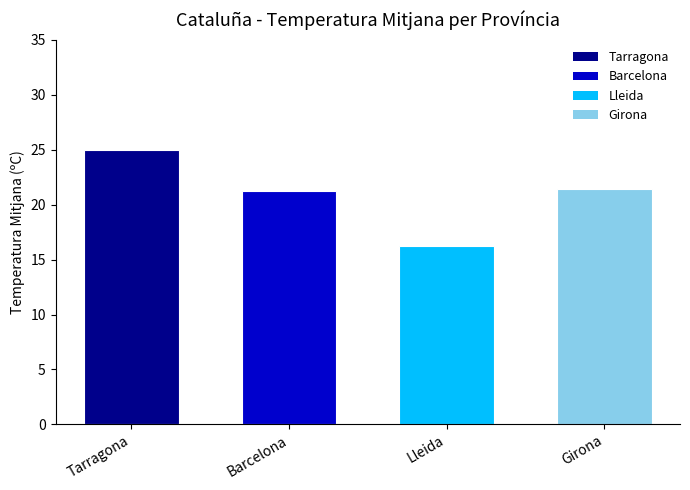

Is it true that the value at Barcelona is 30.2?

False